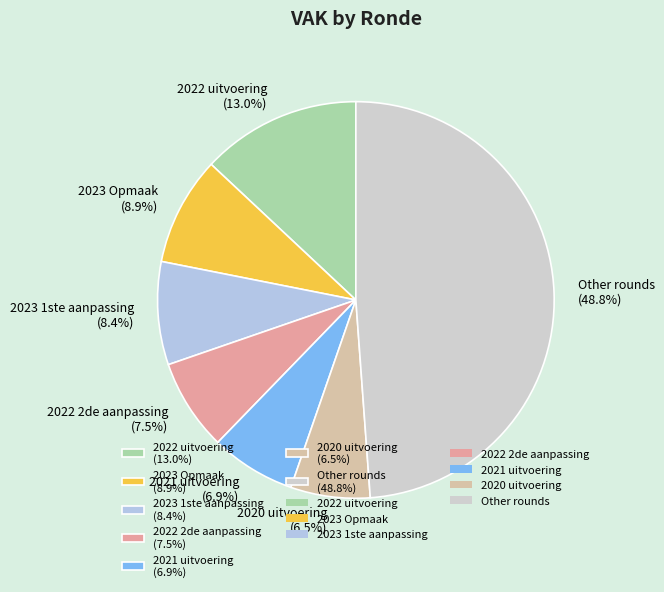

What portion of the pie excludes 2023 Opmaak (8.9%)?

91.1%